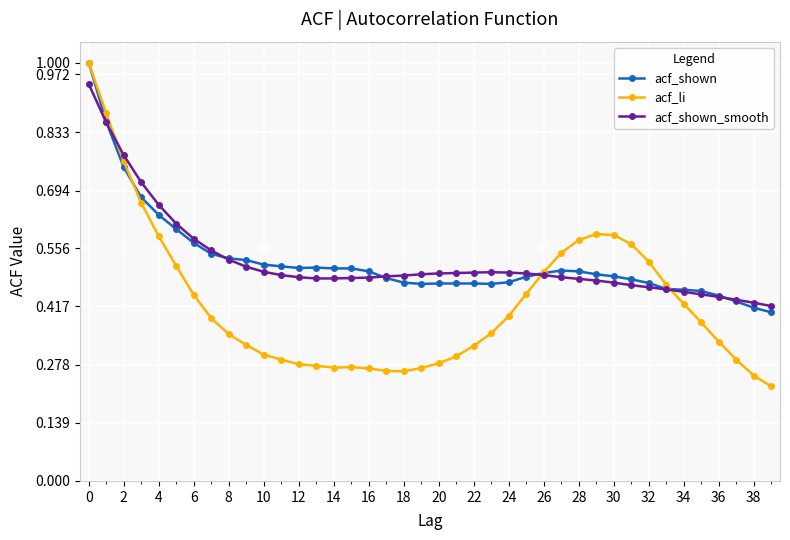

What is the maximum value for acf_li?

1.0